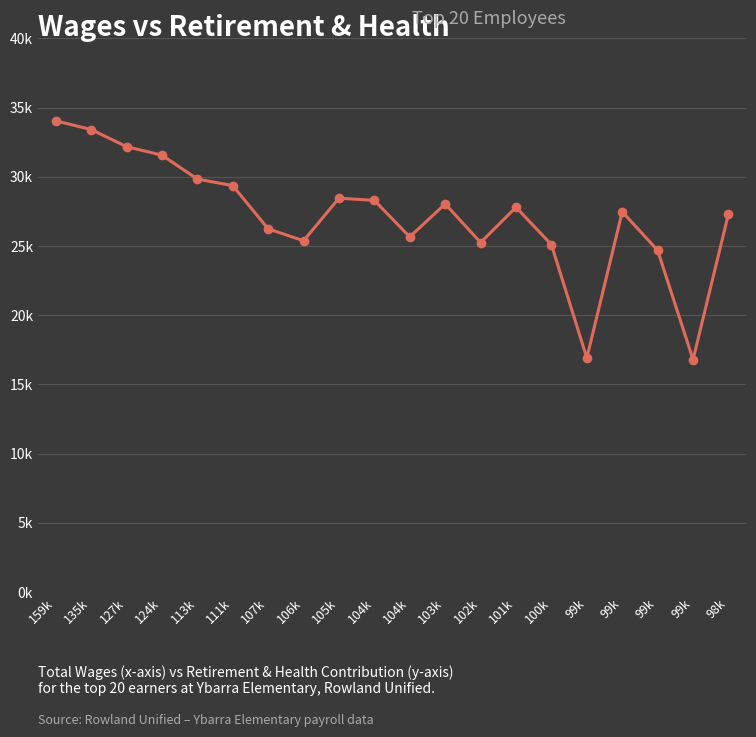

Is this an area chart (filled region under the line)?

No